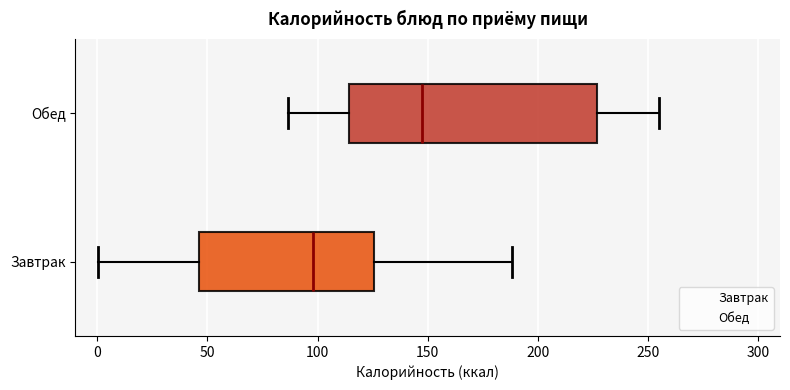

Where is the left edge of the box for Завтрак on the x-axis? The values are not printed on the chart, so give them approximately, as read against the axis.

45